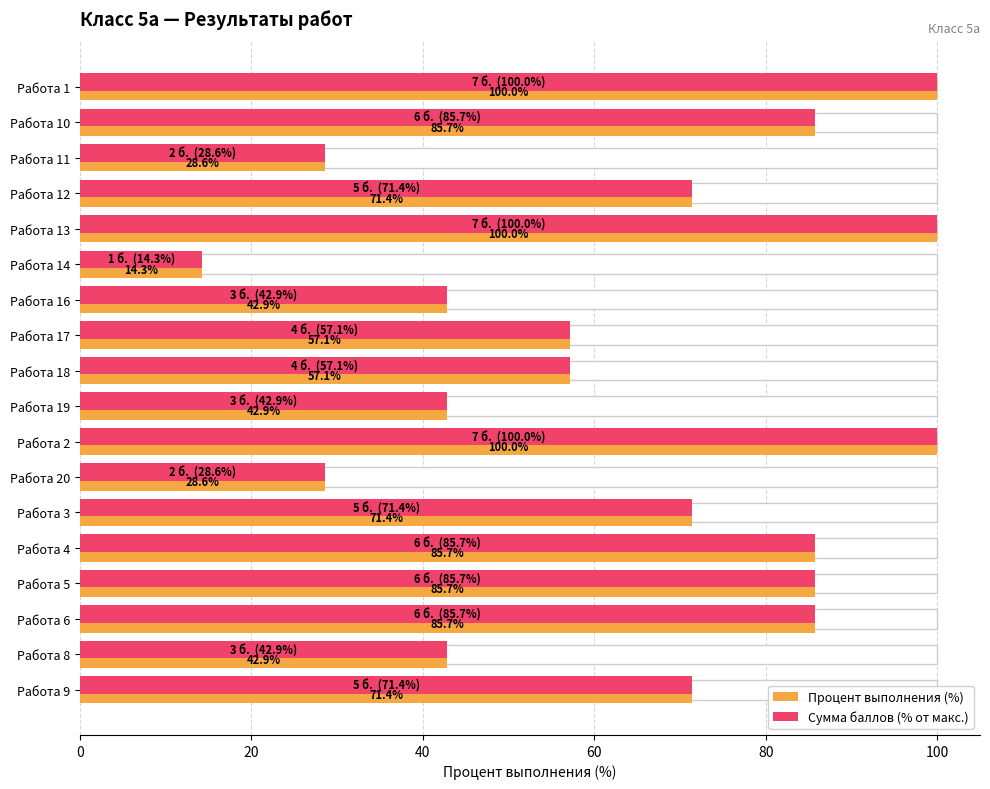

What is the sum of all Сумма баллов (% от макс.) values?

1171.4